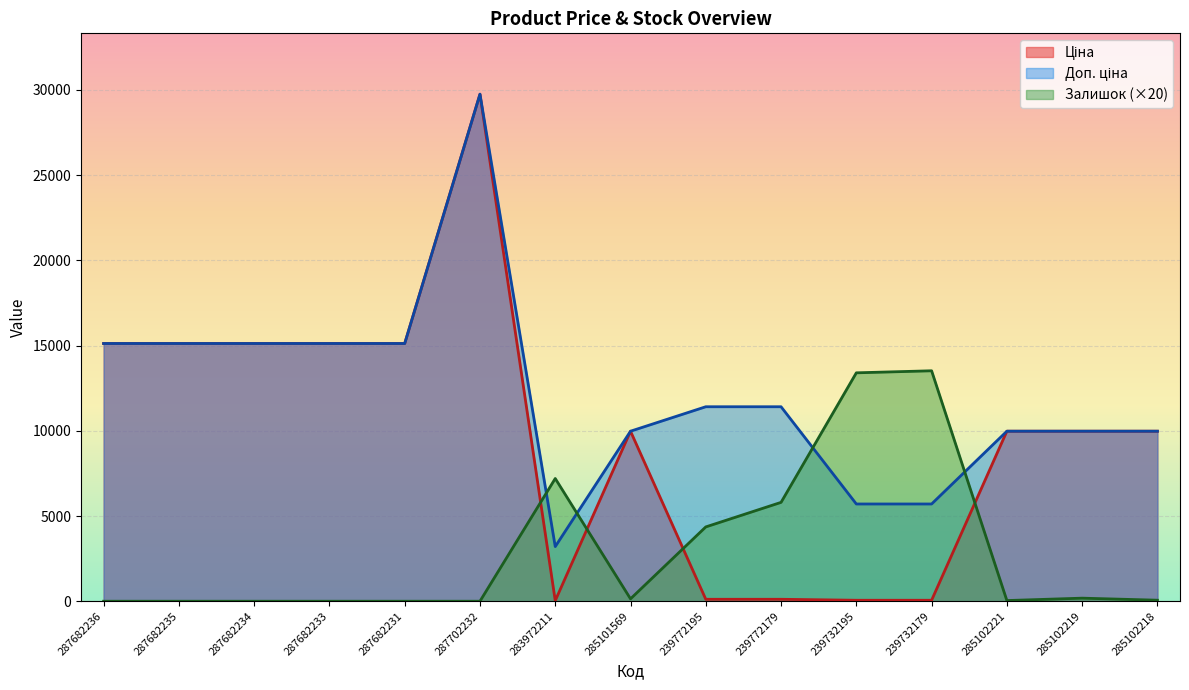

Which series has the largest total across all categories?

Доп. ціна